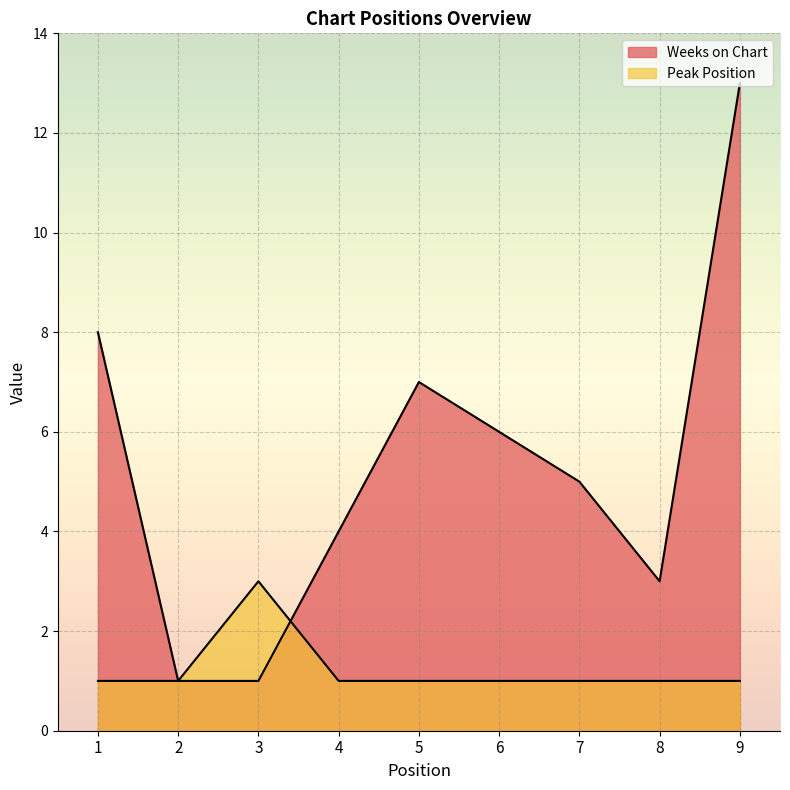

What is the difference between the highest and lowest values at 9?

12